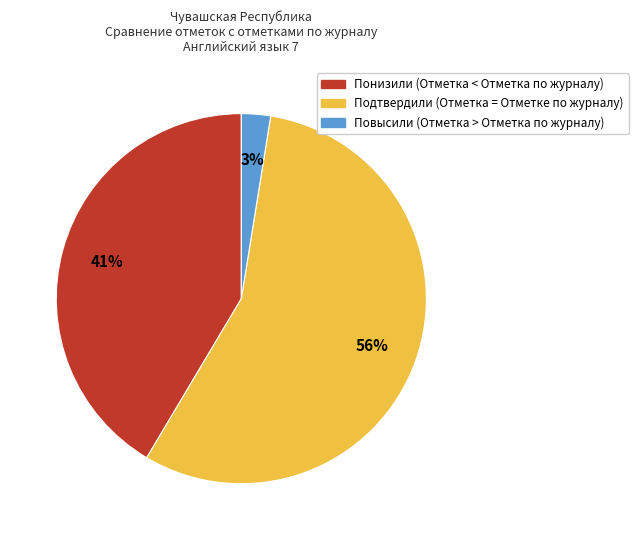

Which slice is the smallest?

Повысили (Отметка > Отметка по журналу)